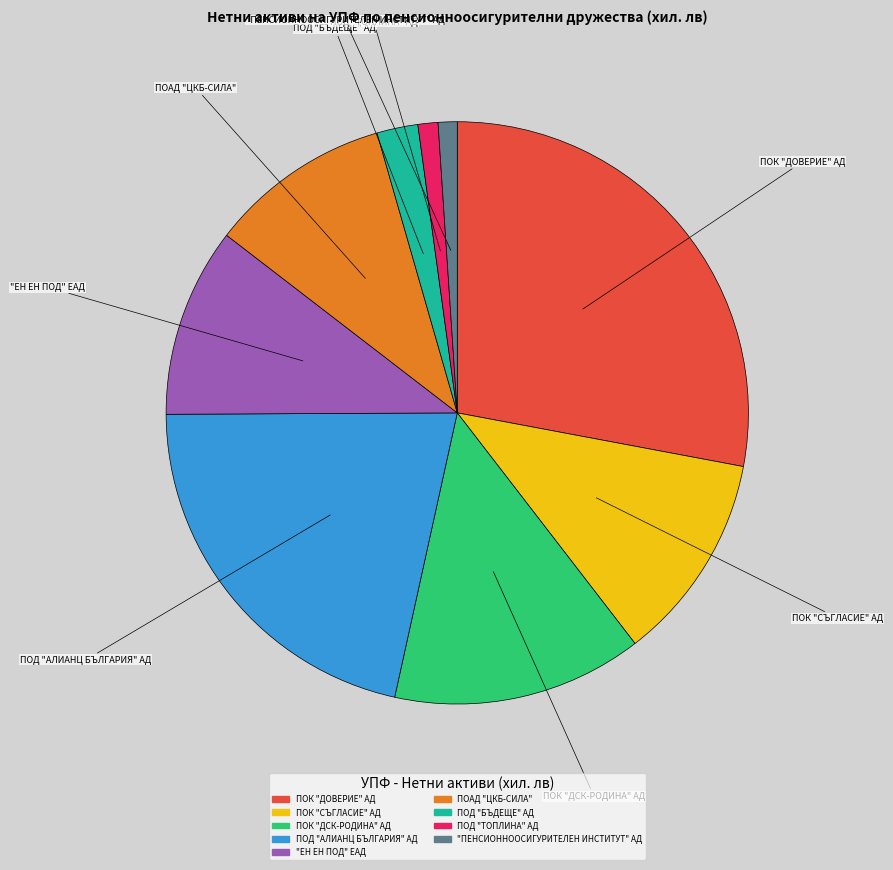

Do ПОАД "ЦКБ-СИЛА" and ПОД "АЛИАНЦ БЪЛГАРИЯ" АД together represent more than half of the pie?

No